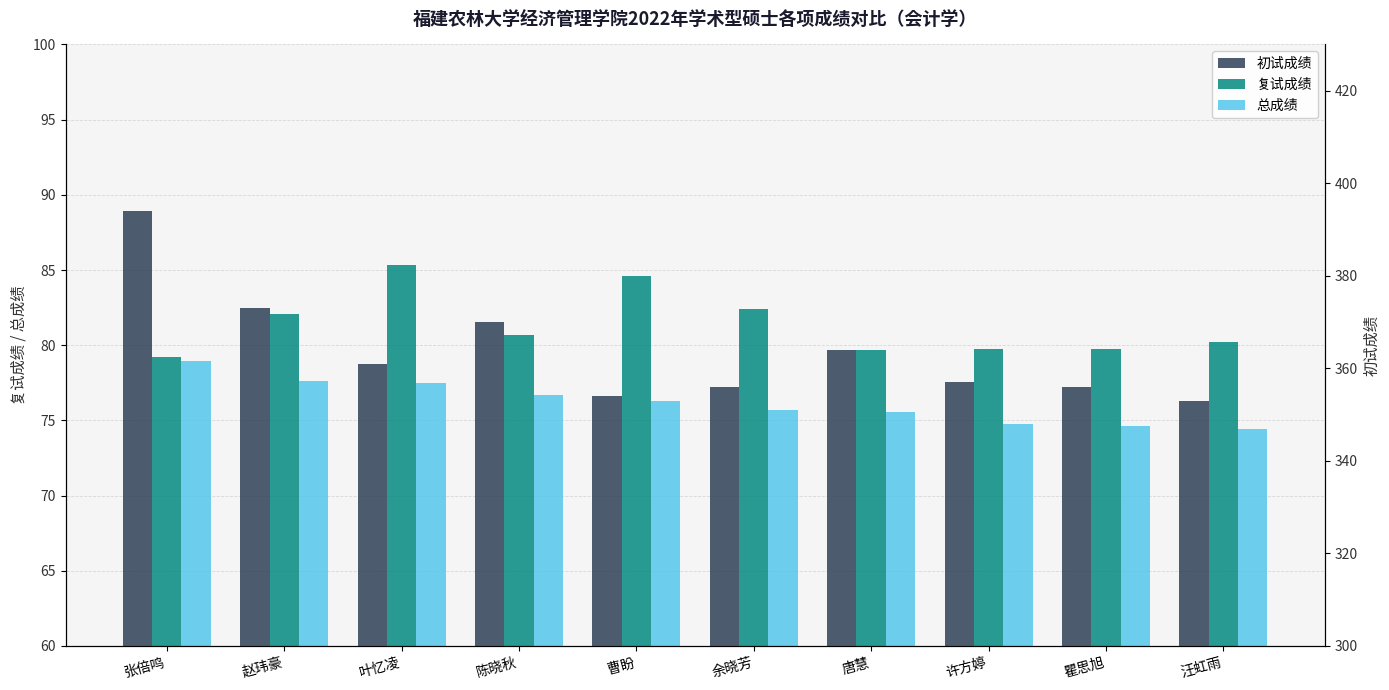

How many groups of bars are there?

10